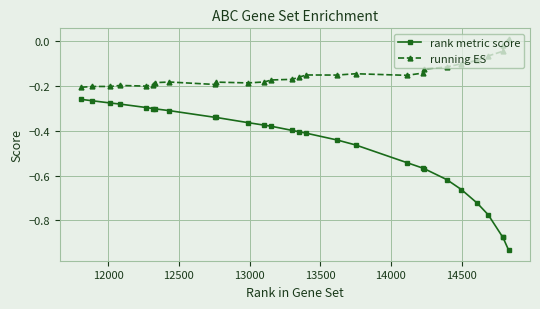

True or false: running ES and rank metric score intersect in this chart.

False